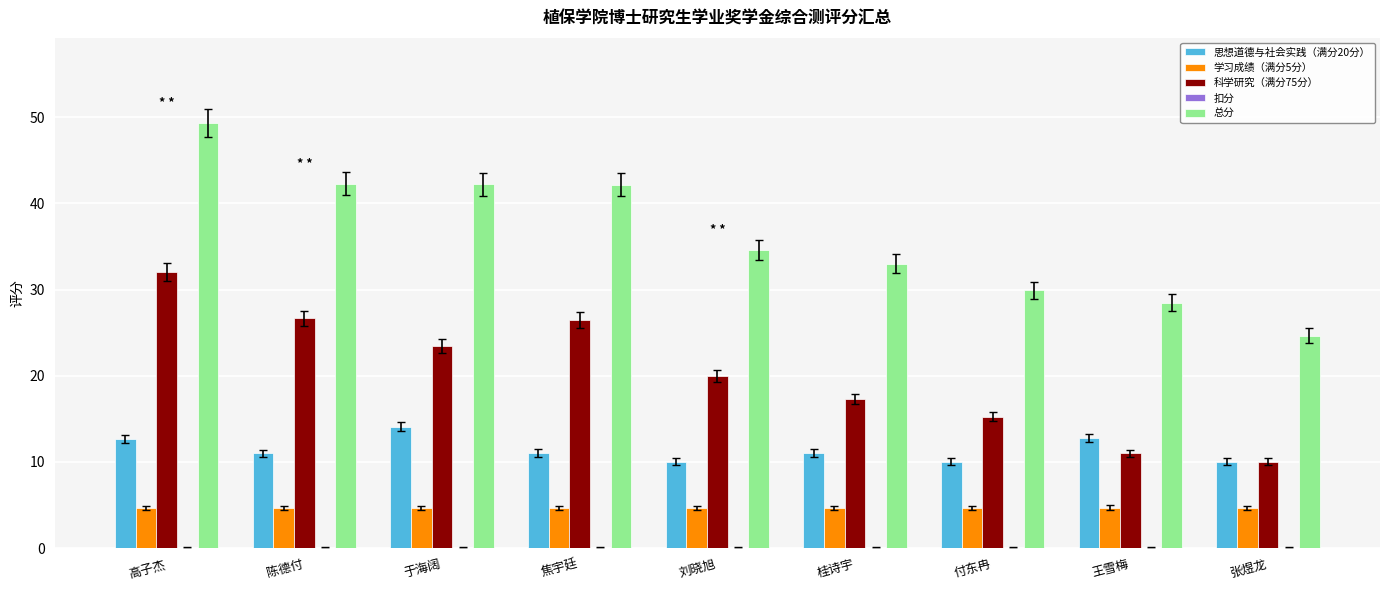

Is it true that 思想道德与社会实践（满分20分） equals 5.8 at 刘晓旭?

False